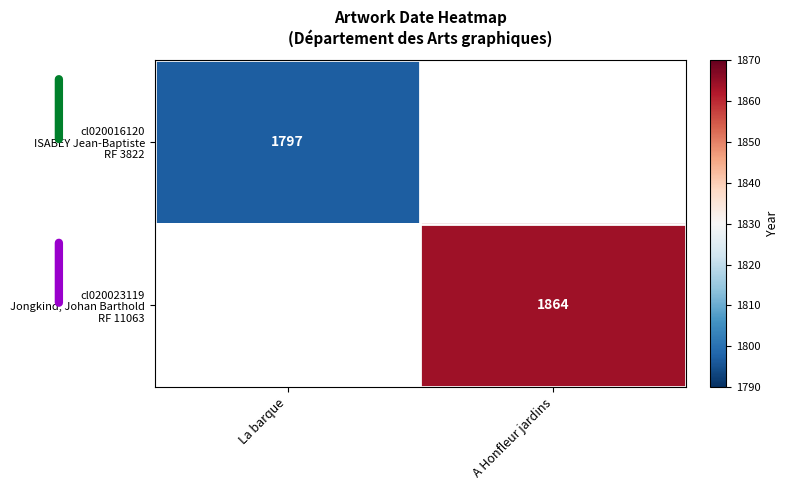

List the labels in order of cl020016120 ISABEY Jean-Baptiste RF 3822 value, smallest first.

La barque, A Honfleur jardins